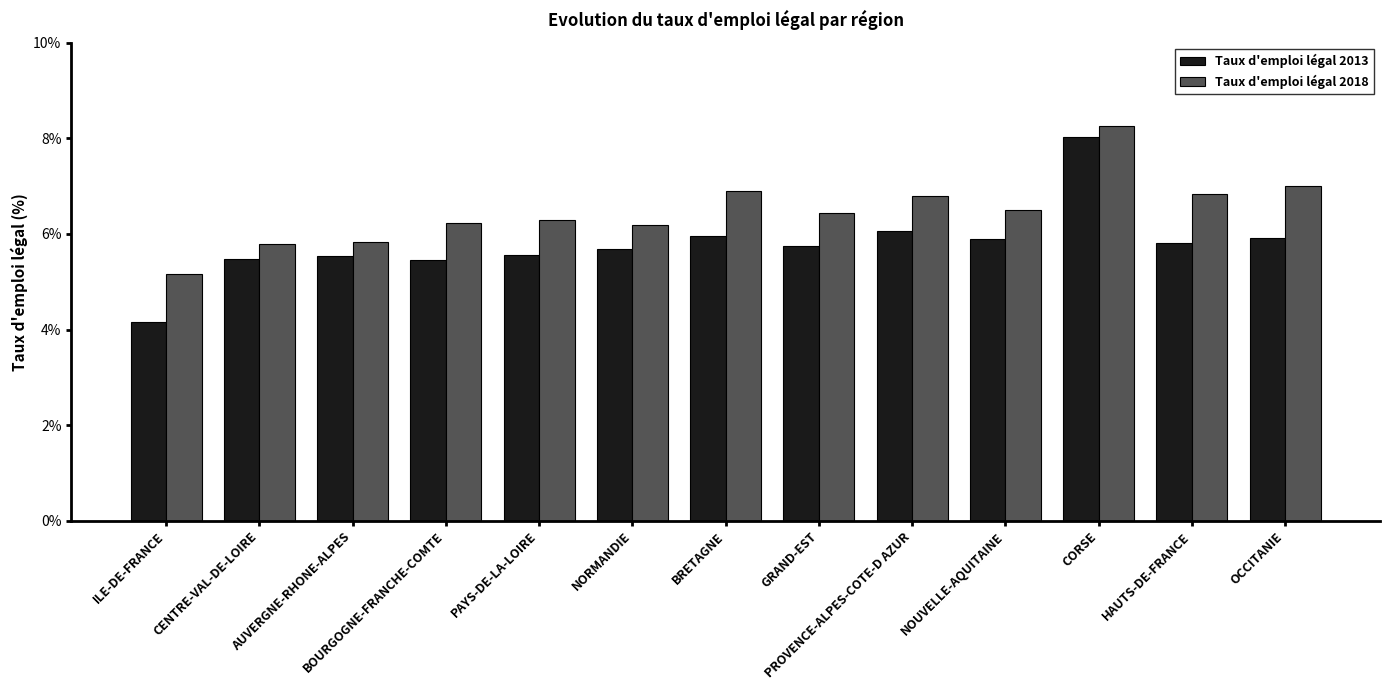

Read the Taux d'emploi légal 2018 value at CORSE.

8.3